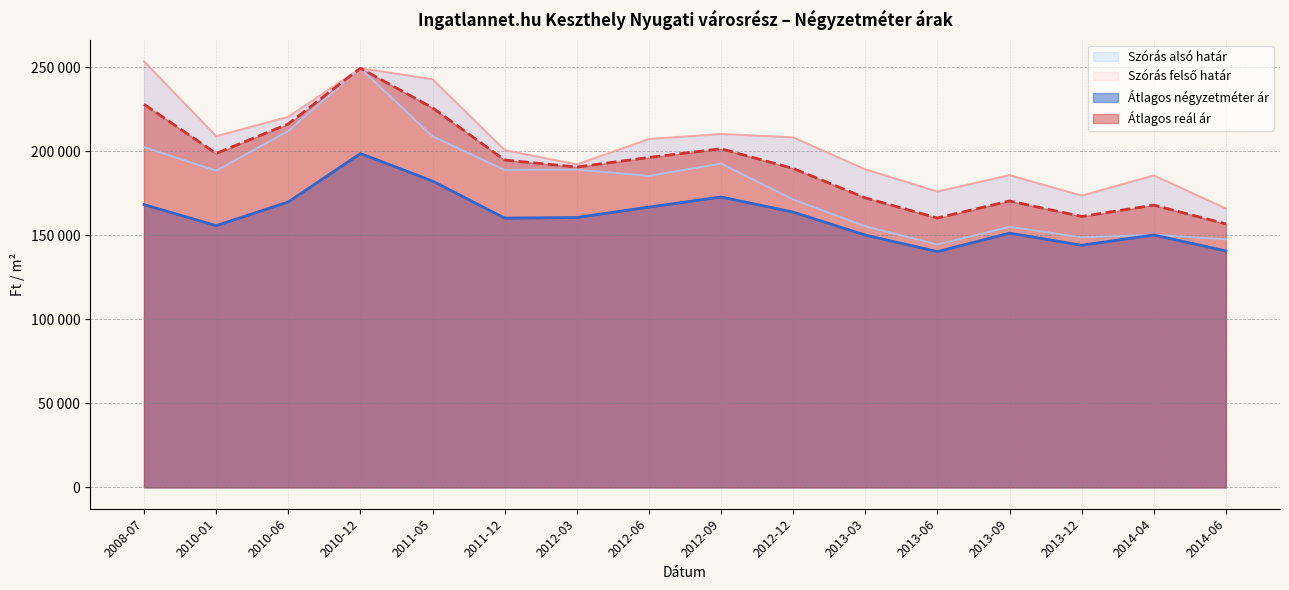

In Átlagos négyzetméter ár, how many points are lower than both neighbors (excluding endpoints)?

4